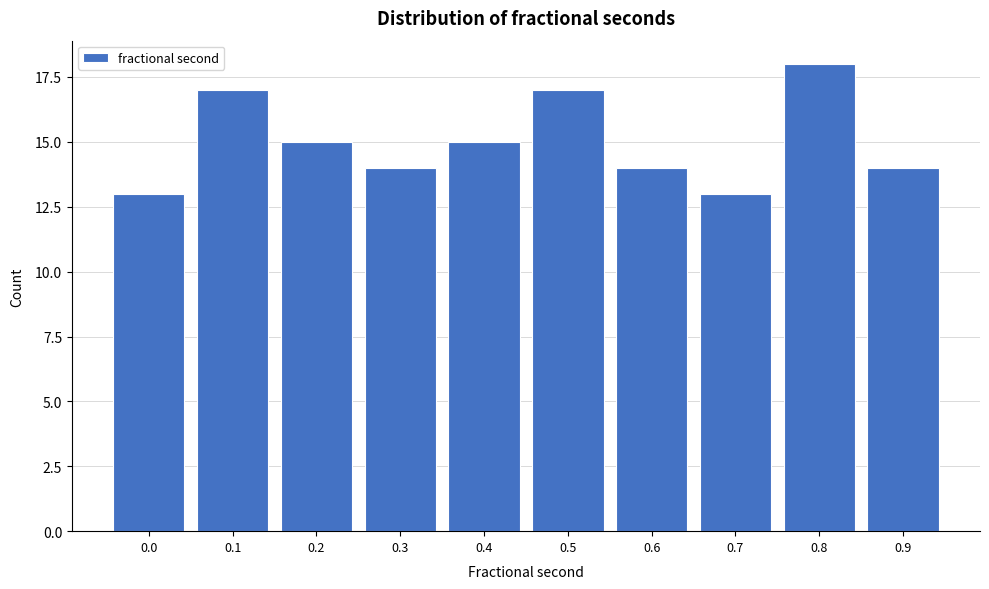

Reading left to right, extract all data points from this chart.

13	17	15	14	15	17	14	13	18	14